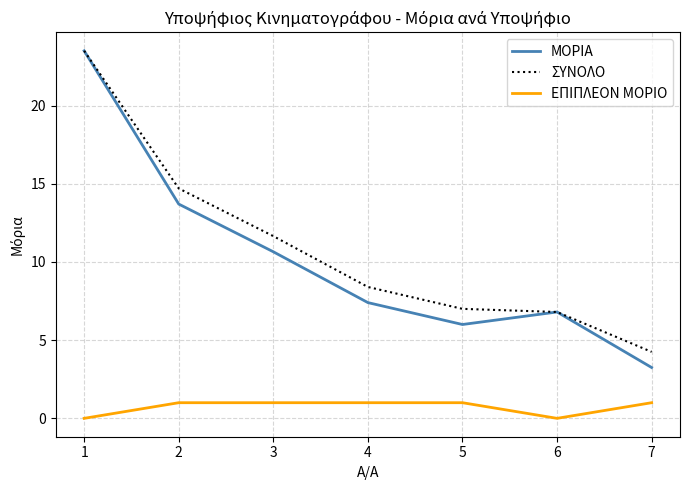

True or false: ΕΠΙΠΛΕΟΝ ΜΟΡΙΟ and ΣΥΝΟΛΟ cross at least once.

False